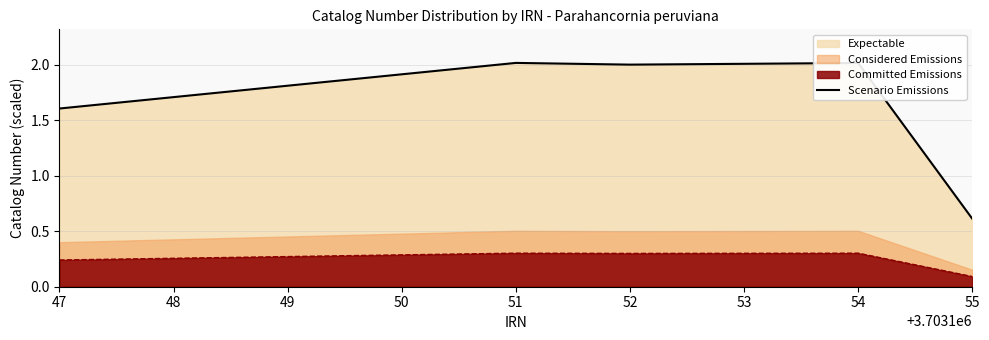

Is the value of Committed Emissions at 52 greater than the value of Scenario Emissions at 55?

No